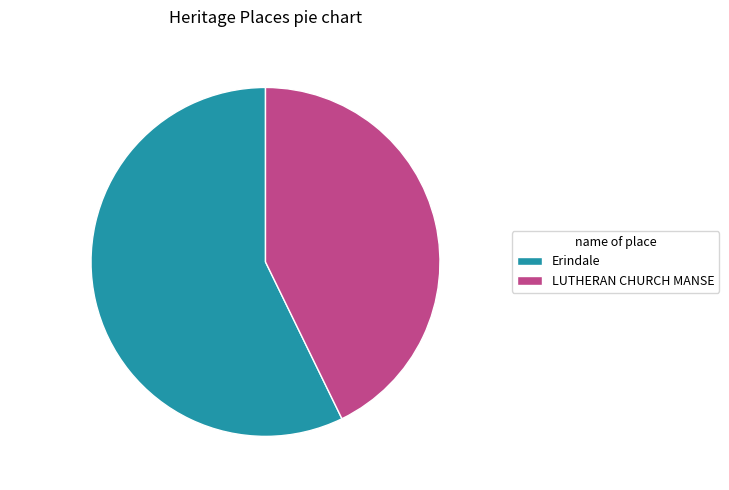

Which has a higher value, LUTHERAN CHURCH MANSE or Erindale?

Erindale